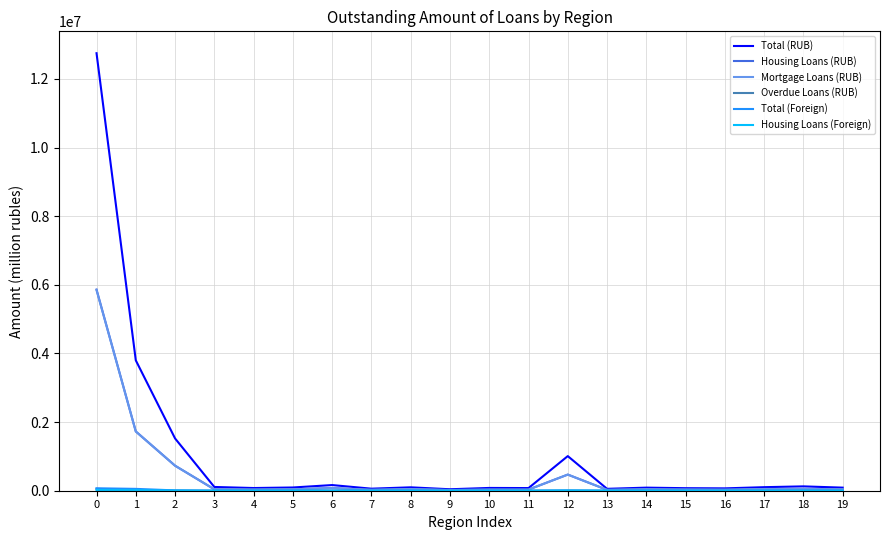

Which series has the largest total across all categories?

Total (RUB)